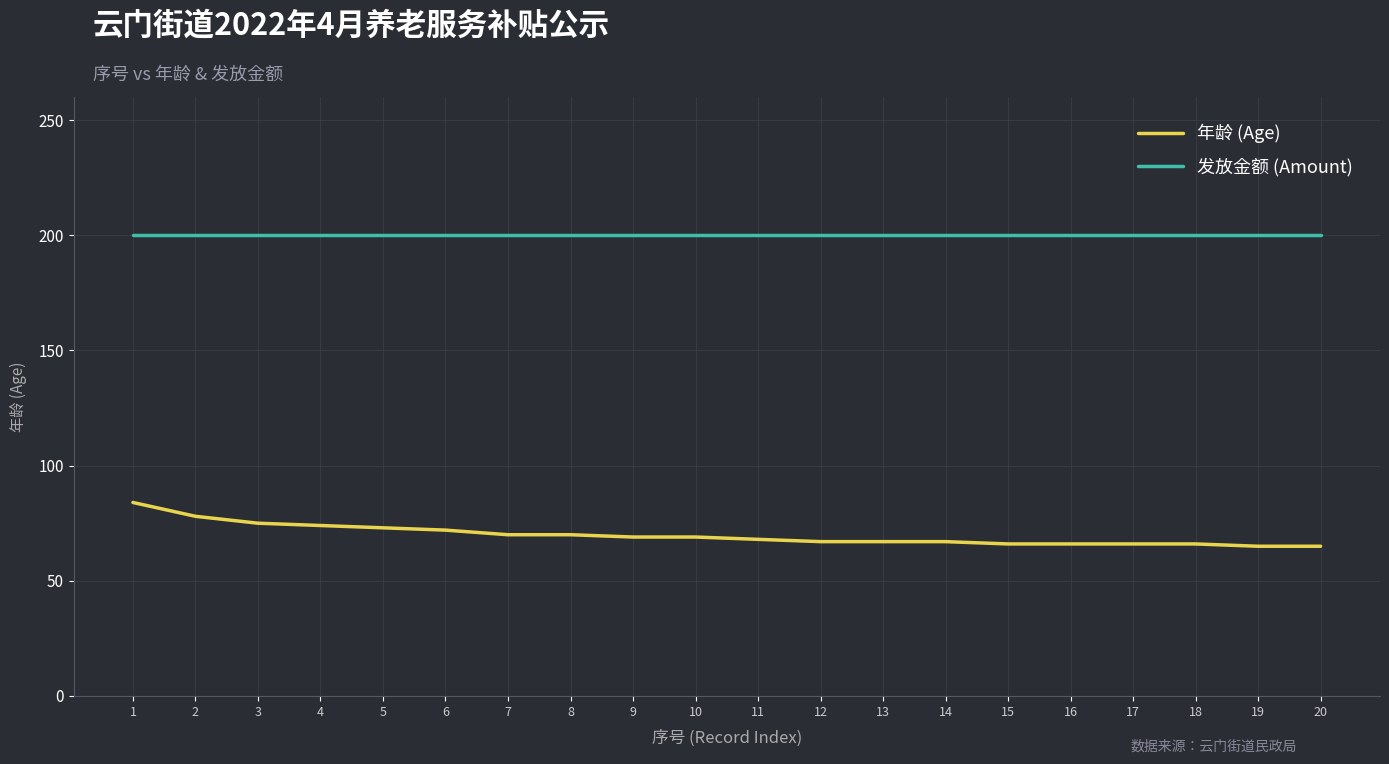

Rank the series at 4 from lowest to highest value.

年龄 (Age), 发放金额 (Amount)